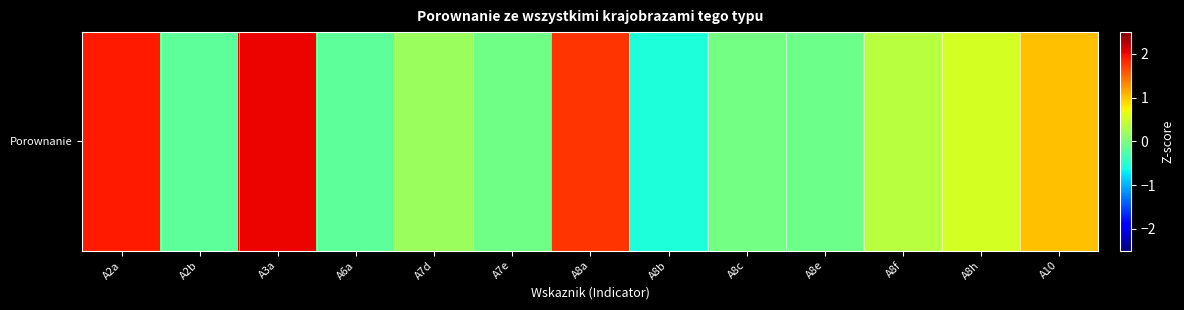

Which has a higher value, A10 or A6a?

A10